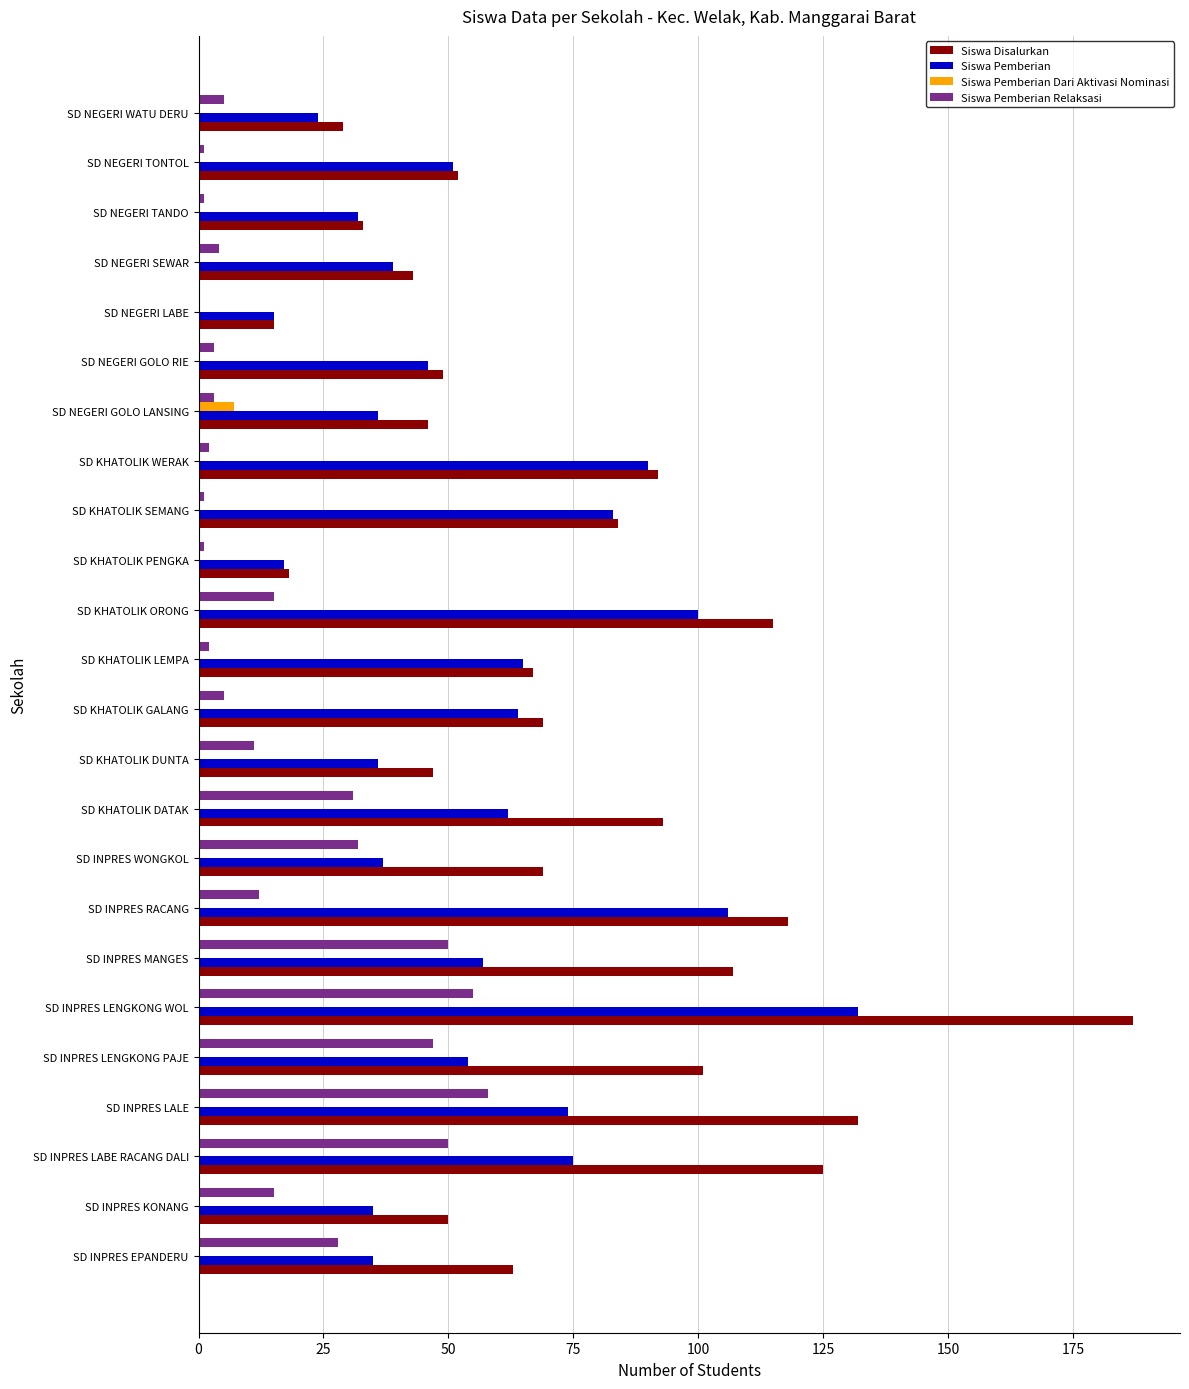

Is the value of Siswa Disalurkan at SD NEGERI TANDO greater than the value of Siswa Pemberian at SD KHATOLIK WERAK?

No